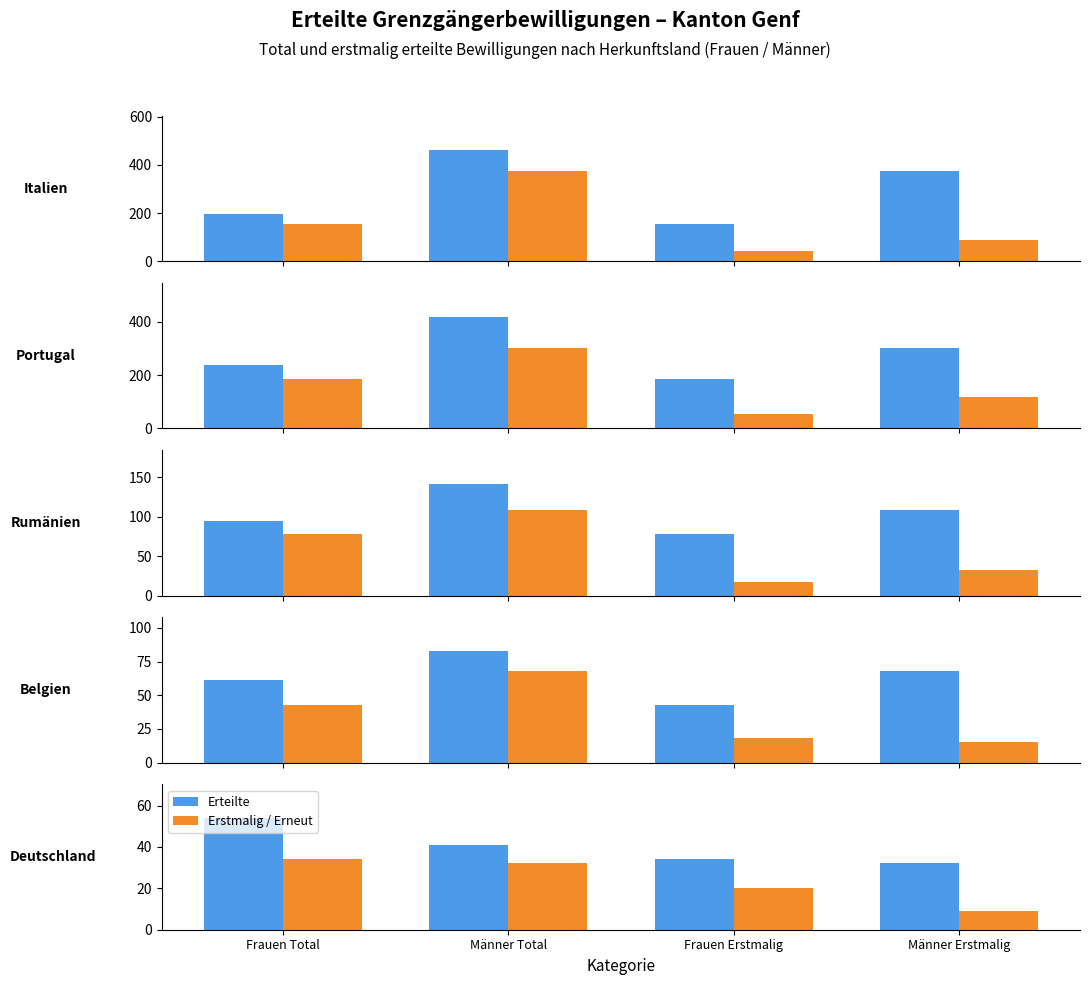

What is the sum of the Erteilte values at Männer Total and Frauen Total?

95